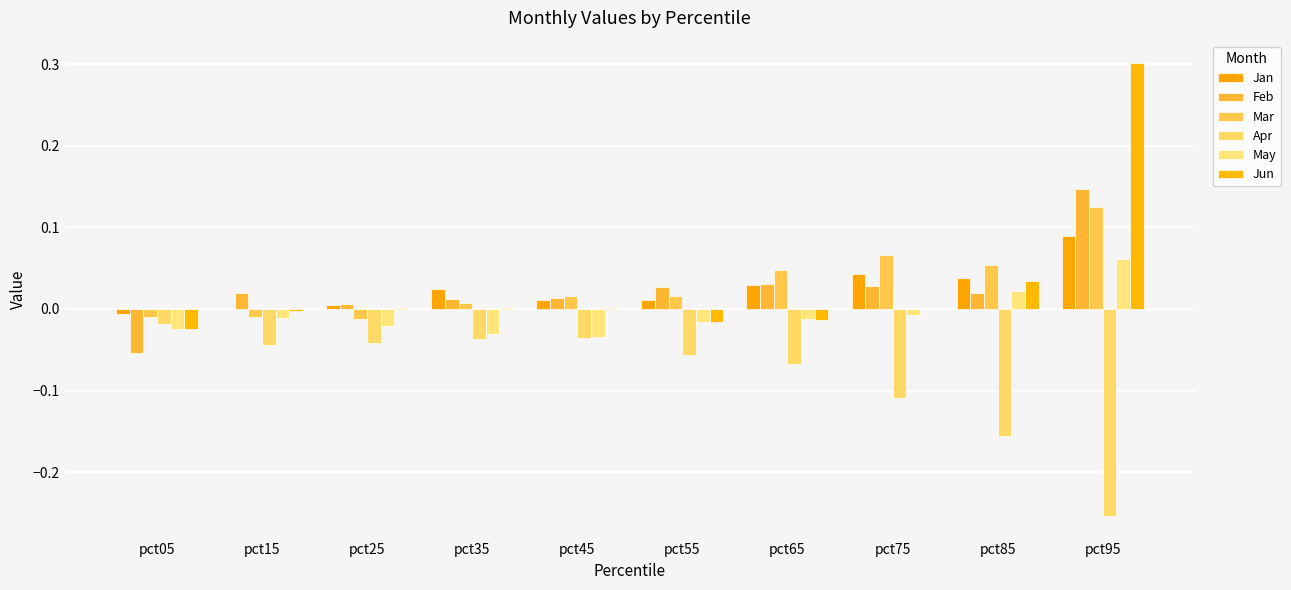

What is the approximate value of Mar at pct95?

0.1